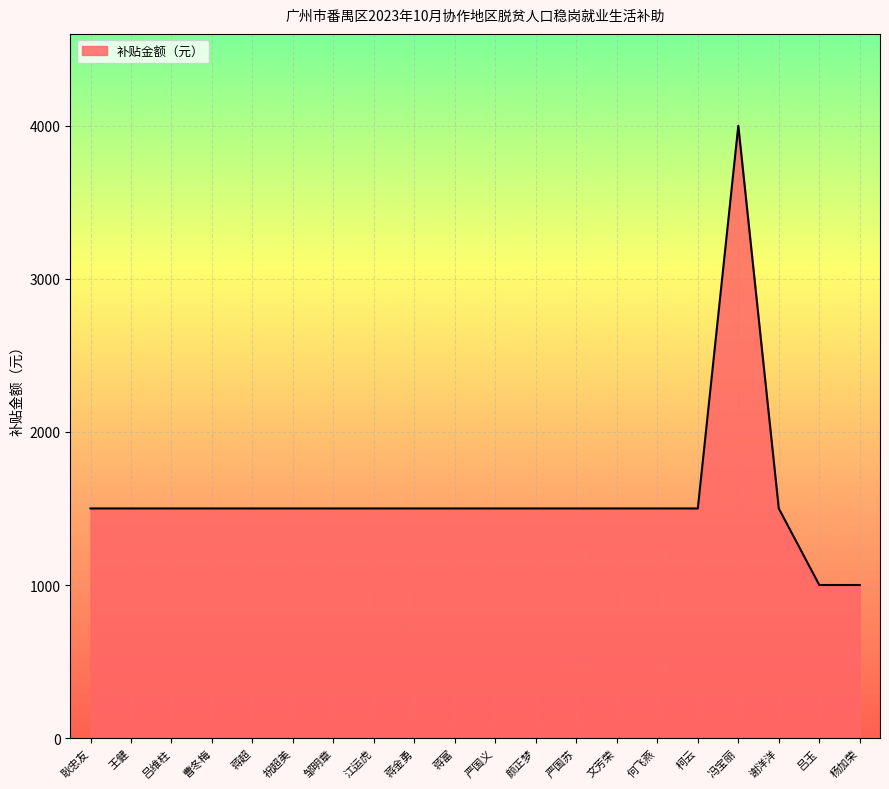

Approximately how many times larger is the value at 曹冬梅 compared to 严国苏?

1.0